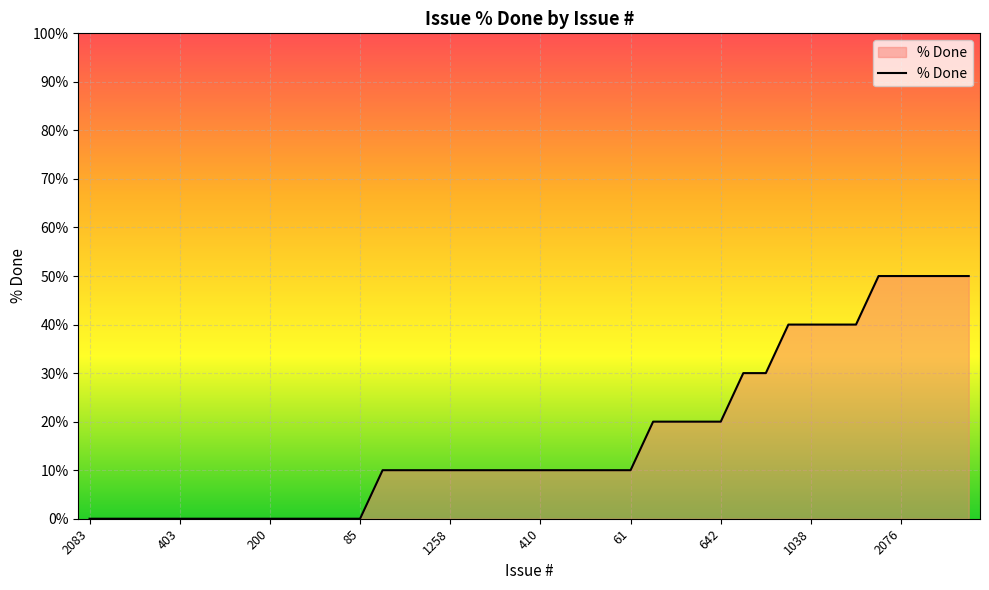

What is the difference between the maximum and minimum values?

50